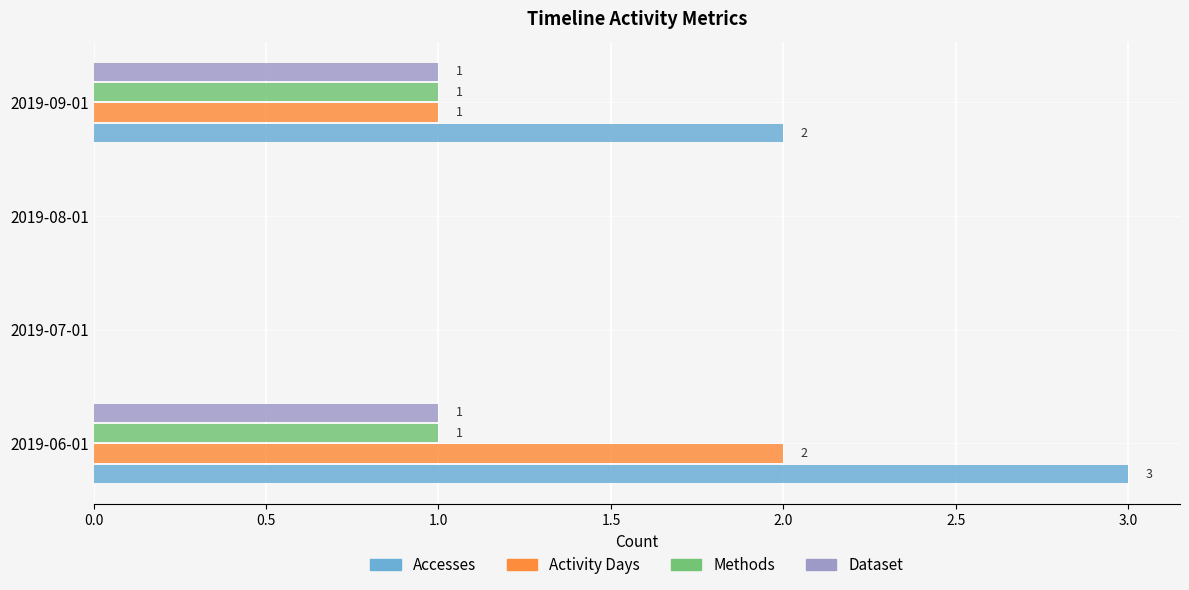

What is the sum of the Accesses values at 2019-08-01 and 2019-06-01?

3